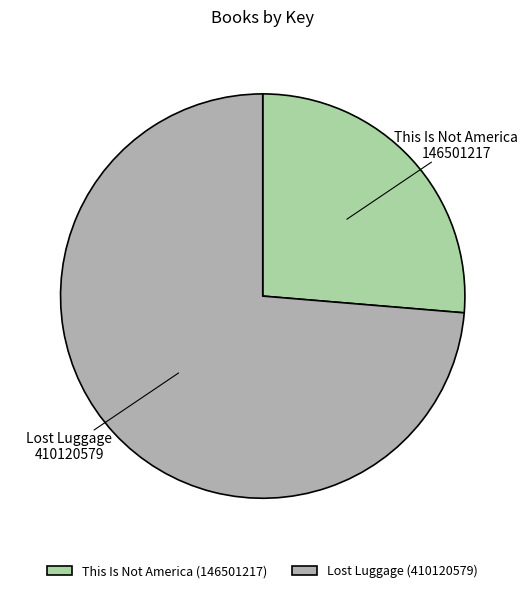

Count the number of slices in the pie.

2